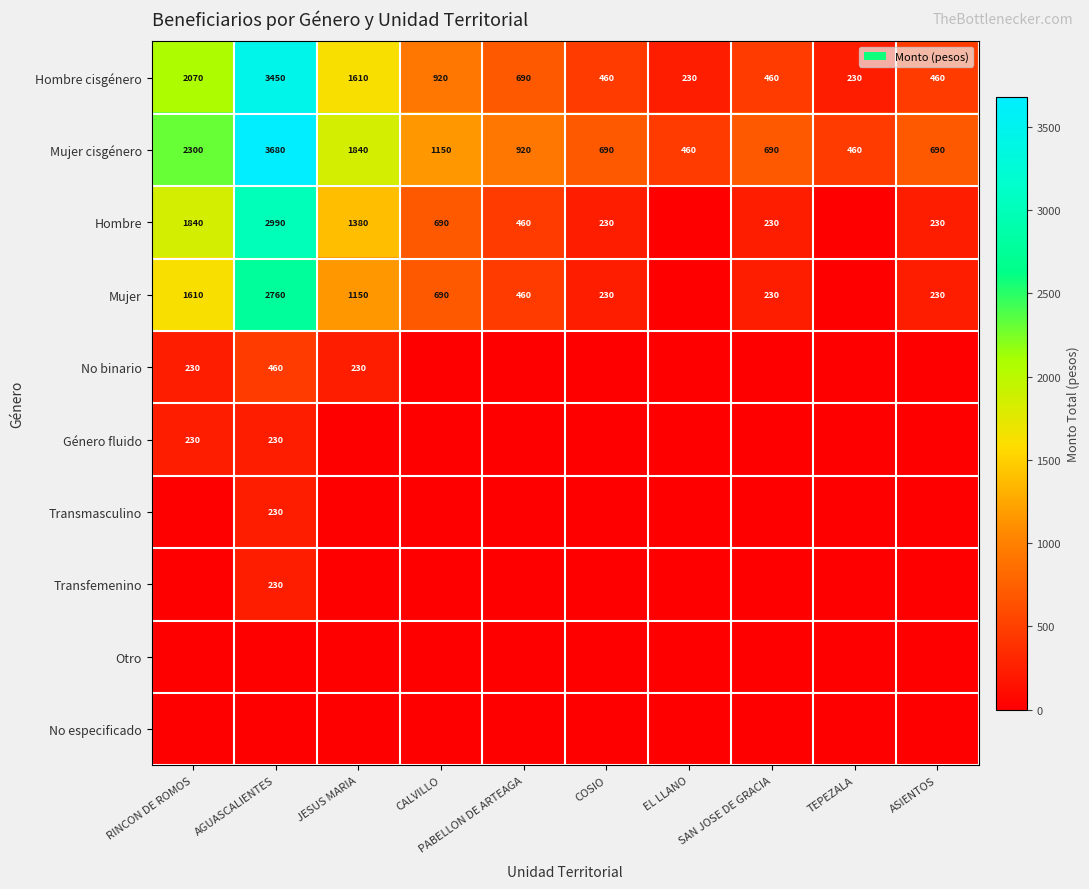

Which has a higher value, PABELLON DE ARTEAGA or SAN JOSE DE GRACIA?

PABELLON DE ARTEAGA